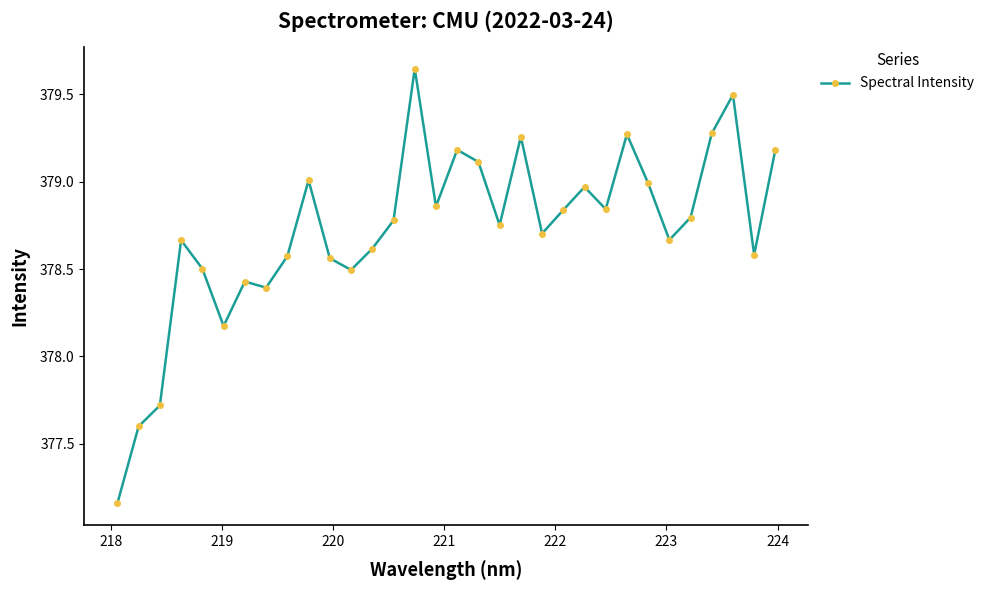

What is the sum of all values?

12119.1